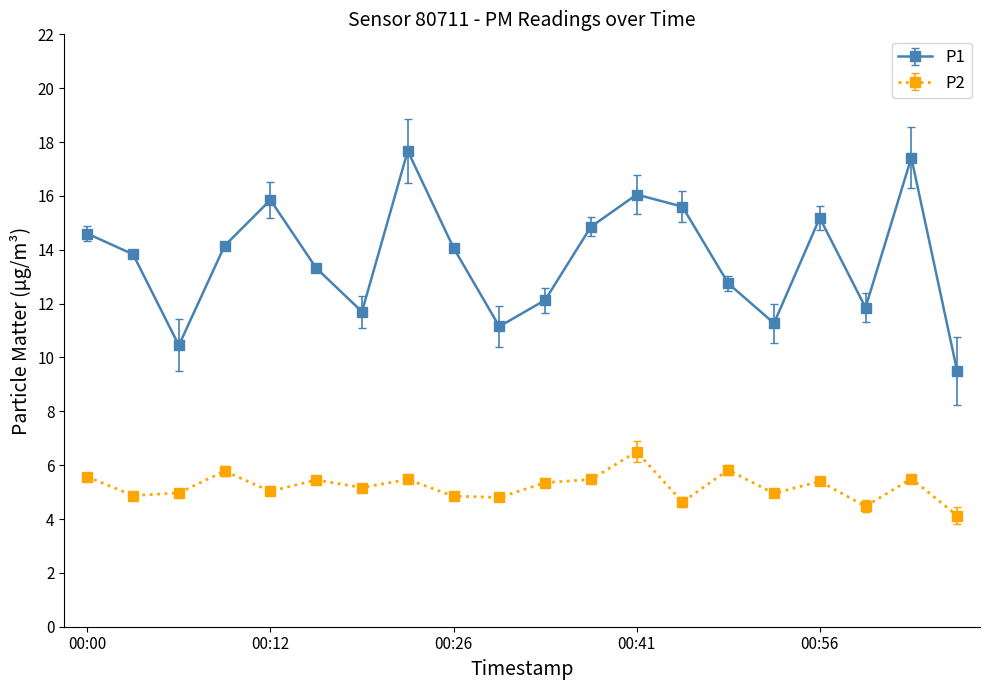

What is the sum of all P1 values?

273.4